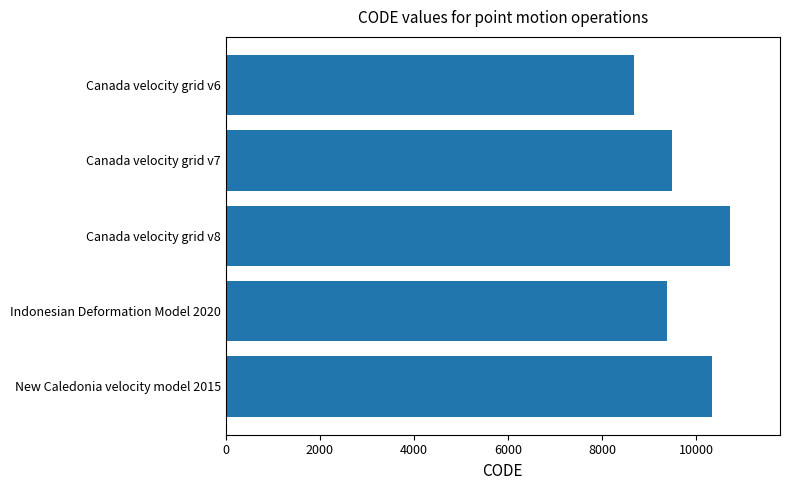

Between Indonesian Deformation Model 2020 and Canada velocity grid v6, which is larger?

Indonesian Deformation Model 2020